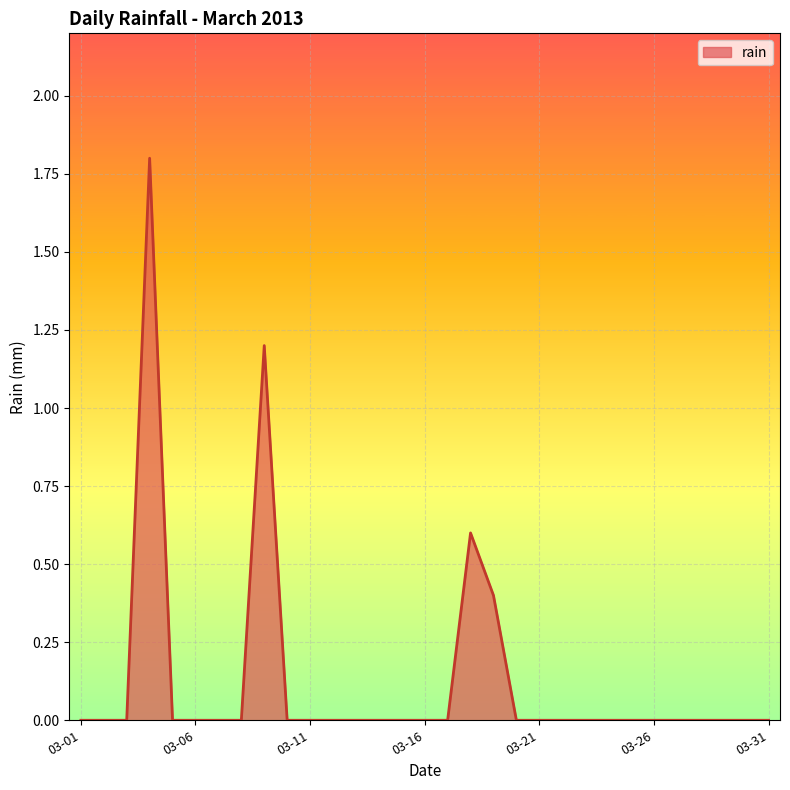

What is the difference between the maximum and minimum values?

1.8